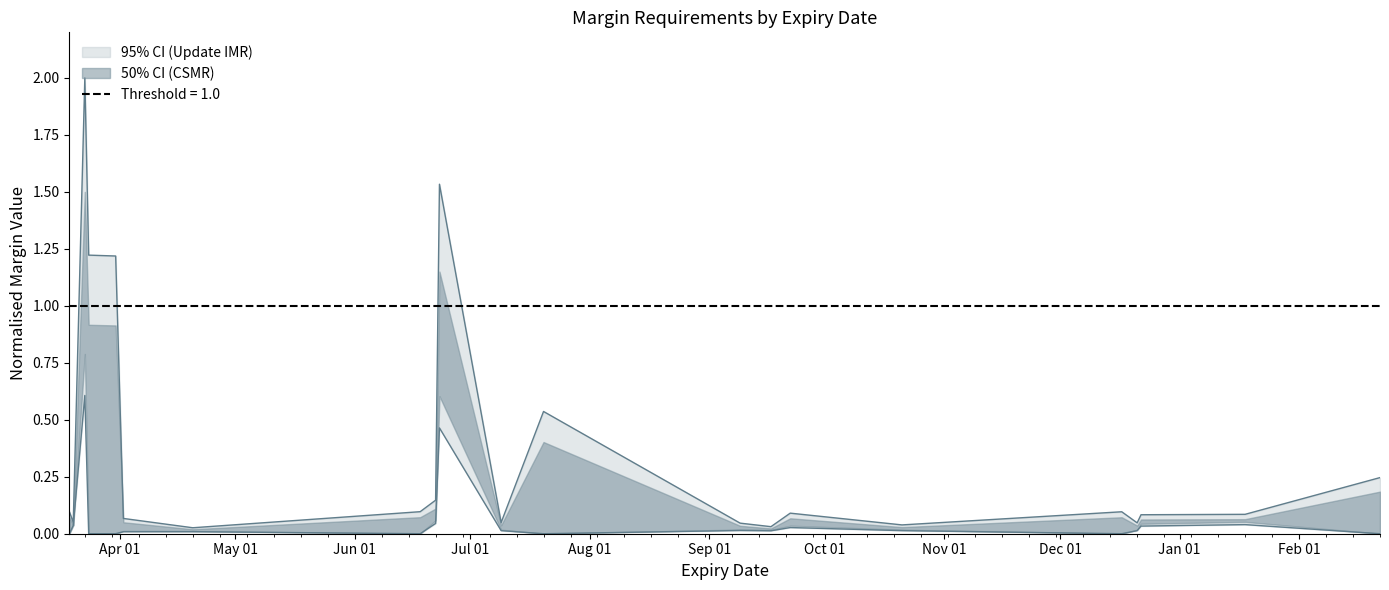

Is it true that Update IMR equals 0.6 at 2020-03-24?

False